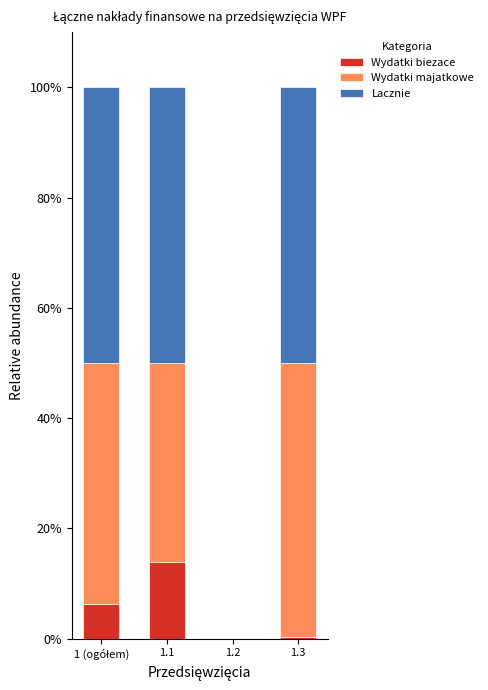

What are all the series names shown in the legend?

Wydatki biezace, Wydatki majatkowe, Lacznie